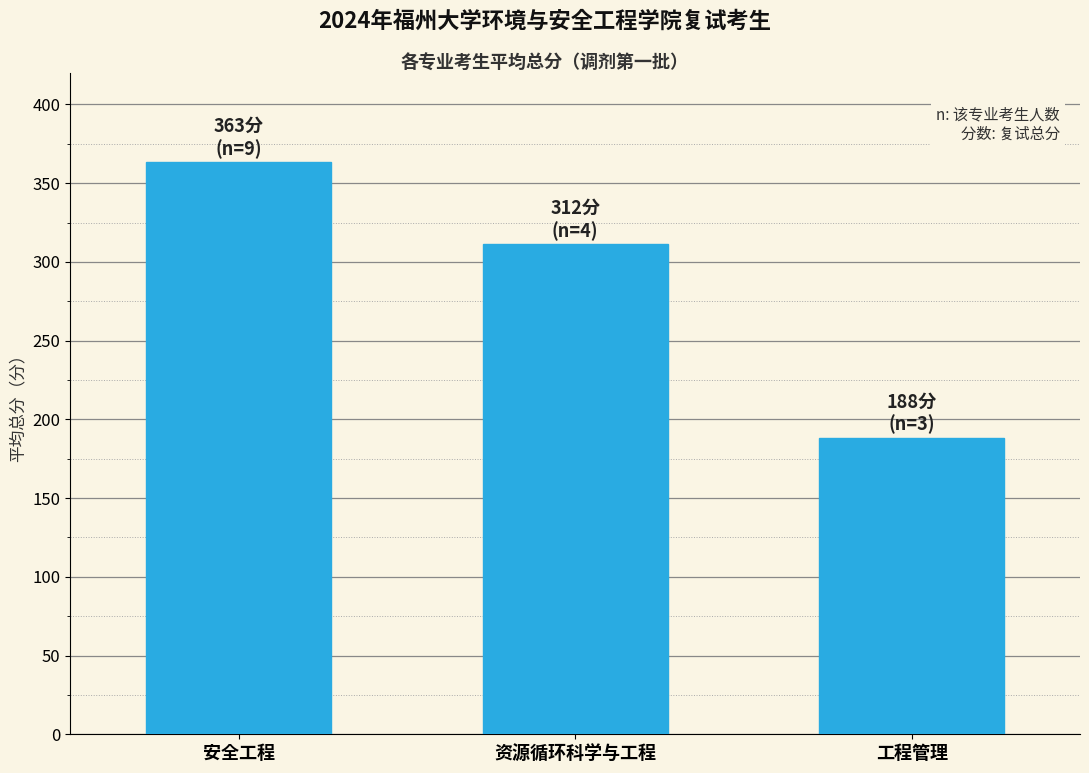

List the labels in order of value, largest first.

安全工程, 资源循环科学与工程, 工程管理